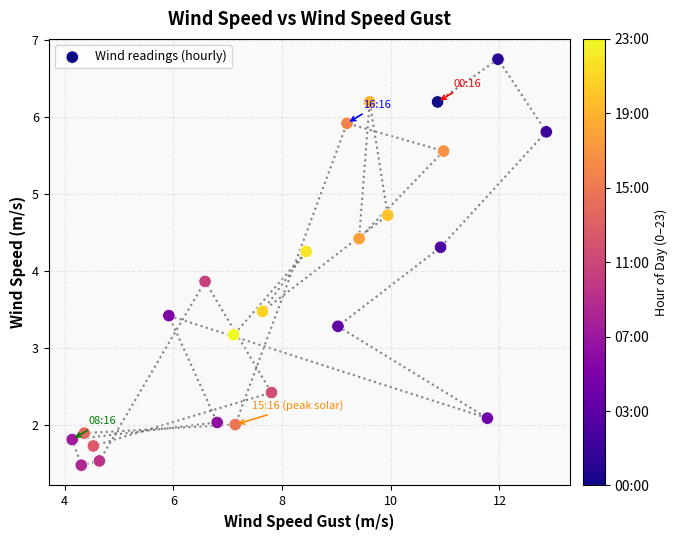

What Y value in the scatter plot is closest to 4?

3.9